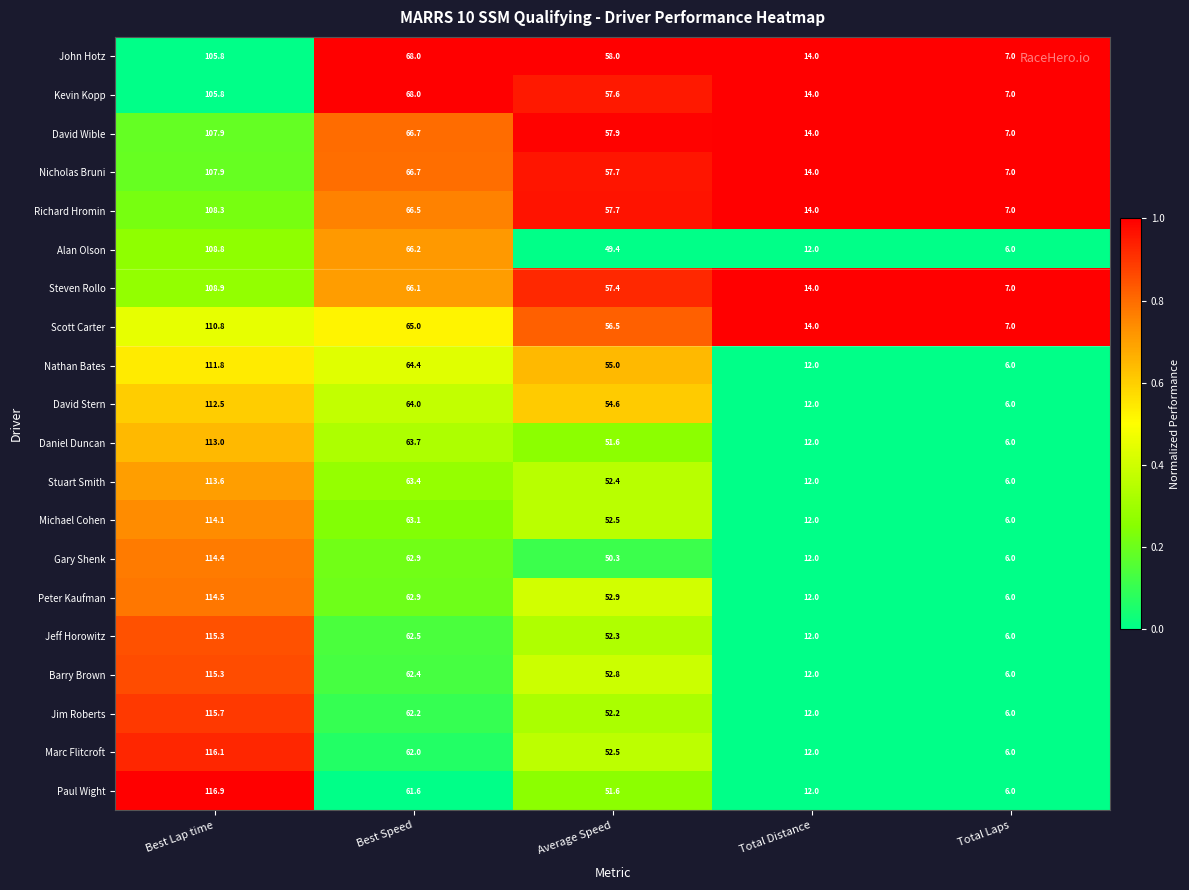

At which category is the sum across all series the highest?

Best Lap time